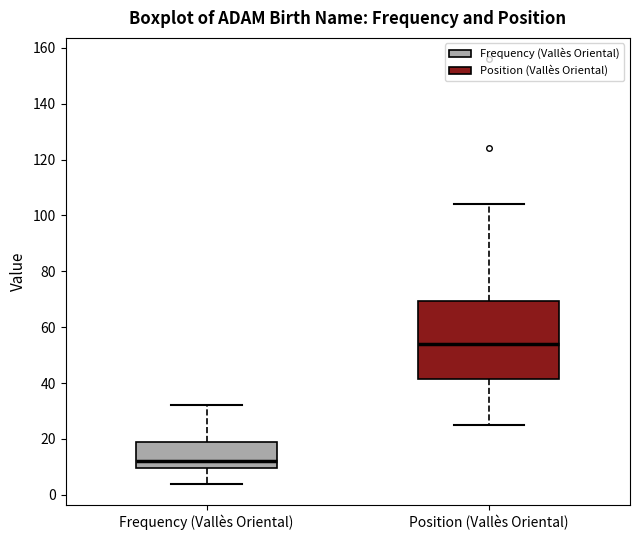

Reading left to right, transcribe this box plot: for each box, give where its median line is, the range the box spans, and where its two whiskers end, as read against the y-axis. The values are not printed on the chart, so give them approximately, as read against the axis.

Frequency (Vallès Oriental): median 12, box 10 to 20, whiskers 4 to 32
Position (Vallès Oriental): median 54, box 42 to 70, whiskers 26 to 104